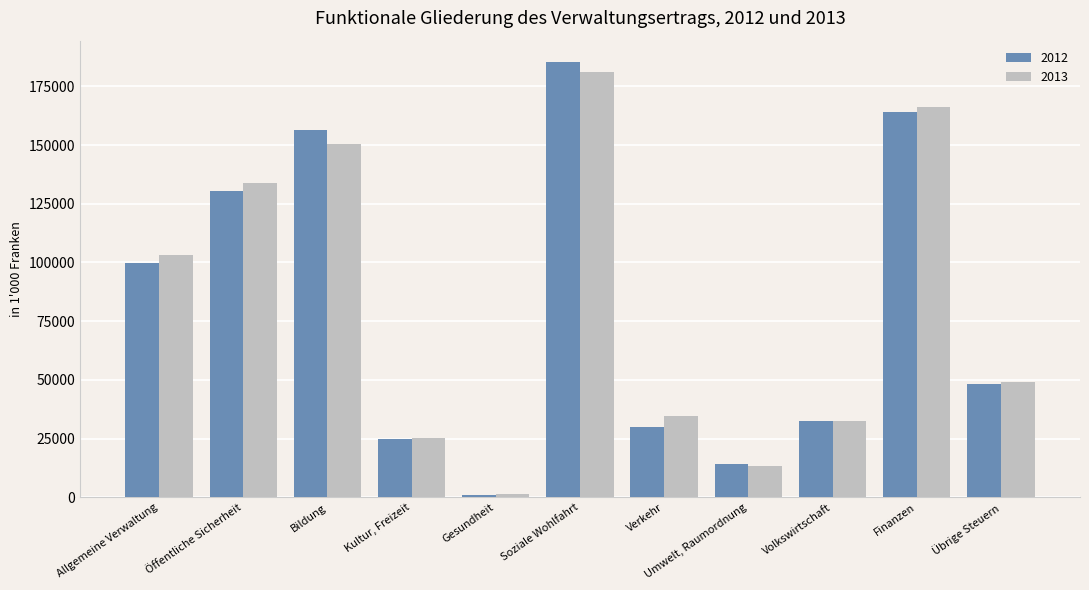

Are the bars horizontal?

No